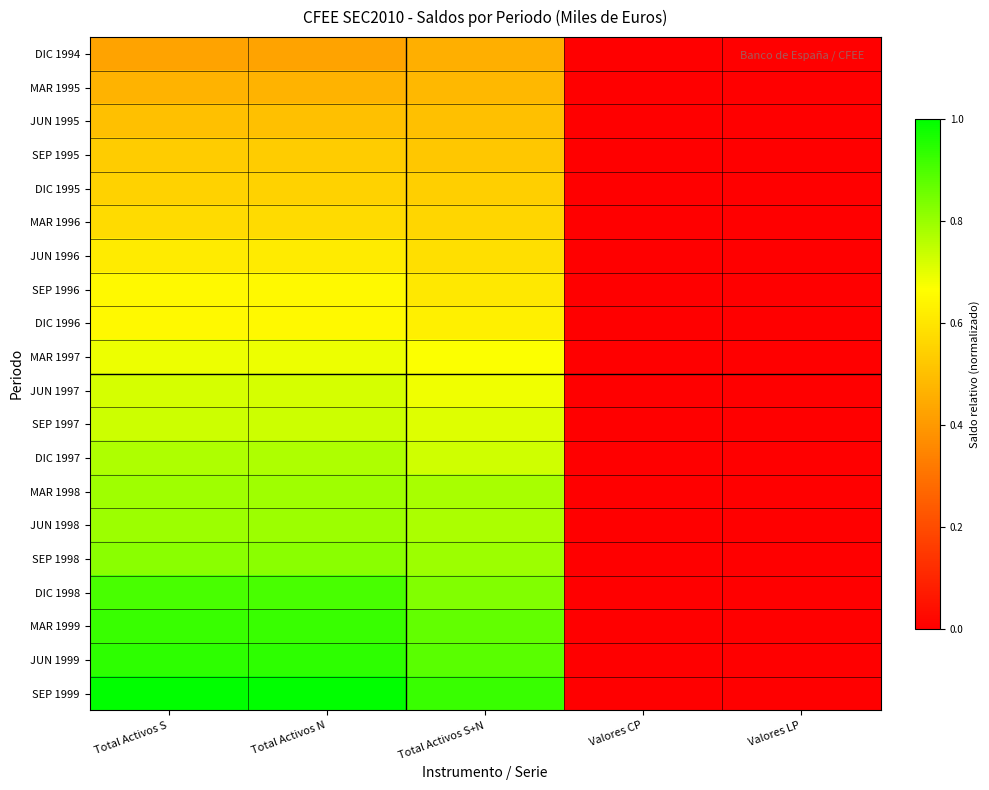

Reading right to left, extract all data points from this chart.

DIC 1994: Valores LP=0.0	Valores CP=0.0	Total Activos S+N=0.5	Total Activos N=0.4	Total Activos S=0.4
MAR 1995: Valores LP=0.0	Valores CP=0.0	Total Activos S+N=0.5	Total Activos N=0.5	Total Activos S=0.5
JUN 1995: Valores LP=0.0	Valores CP=0.0	Total Activos S+N=0.5	Total Activos N=0.5	Total Activos S=0.5
SEP 1995: Valores LP=0.0	Valores CP=0.0	Total Activos S+N=0.5	Total Activos N=0.5	Total Activos S=0.5
DIC 1995: Valores LP=0.0	Valores CP=0.0	Total Activos S+N=0.5	Total Activos N=0.5	Total Activos S=0.5
MAR 1996: Valores LP=0.0	Valores CP=0.0	Total Activos S+N=0.6	Total Activos N=0.6	Total Activos S=0.6
JUN 1996: Valores LP=0.0	Valores CP=0.0	Total Activos S+N=0.6	Total Activos N=0.6	Total Activos S=0.6
SEP 1996: Valores LP=0.0	Valores CP=0.0	Total Activos S+N=0.6	Total Activos N=0.7	Total Activos S=0.7
DIC 1996: Valores LP=0.0	Valores CP=0.0	Total Activos S+N=0.6	Total Activos N=0.7	Total Activos S=0.7
MAR 1997: Valores LP=0.0	Valores CP=0.0	Total Activos S+N=0.7	Total Activos N=0.7	Total Activos S=0.7
JUN 1997: Valores LP=0.0	Valores CP=0.0	Total Activos S+N=0.7	Total Activos N=0.7	Total Activos S=0.7
SEP 1997: Valores LP=0.0	Valores CP=0.0	Total Activos S+N=0.7	Total Activos N=0.7	Total Activos S=0.7
DIC 1997: Valores LP=0.0	Valores CP=0.0	Total Activos S+N=0.7	Total Activos N=0.8	Total Activos S=0.8
MAR 1998: Valores LP=0.0	Valores CP=0.0	Total Activos S+N=0.8	Total Activos N=0.8	Total Activos S=0.8
JUN 1998: Valores LP=0.0	Valores CP=0.0	Total Activos S+N=0.8	Total Activos N=0.8	Total Activos S=0.8
SEP 1998: Valores LP=0.0	Valores CP=0.0	Total Activos S+N=0.8	Total Activos N=0.8	Total Activos S=0.8
DIC 1998: Valores LP=0.0	Valores CP=0.0	Total Activos S+N=0.8	Total Activos N=0.9	Total Activos S=0.9
MAR 1999: Valores LP=0.0	Valores CP=0.0	Total Activos S+N=0.9	Total Activos N=0.9	Total Activos S=0.9
JUN 1999: Valores LP=0.0	Valores CP=0.0	Total Activos S+N=0.9	Total Activos N=0.9	Total Activos S=0.9
SEP 1999: Valores LP=0.0	Valores CP=0.0	Total Activos S+N=0.9	Total Activos N=1.0	Total Activos S=1.0